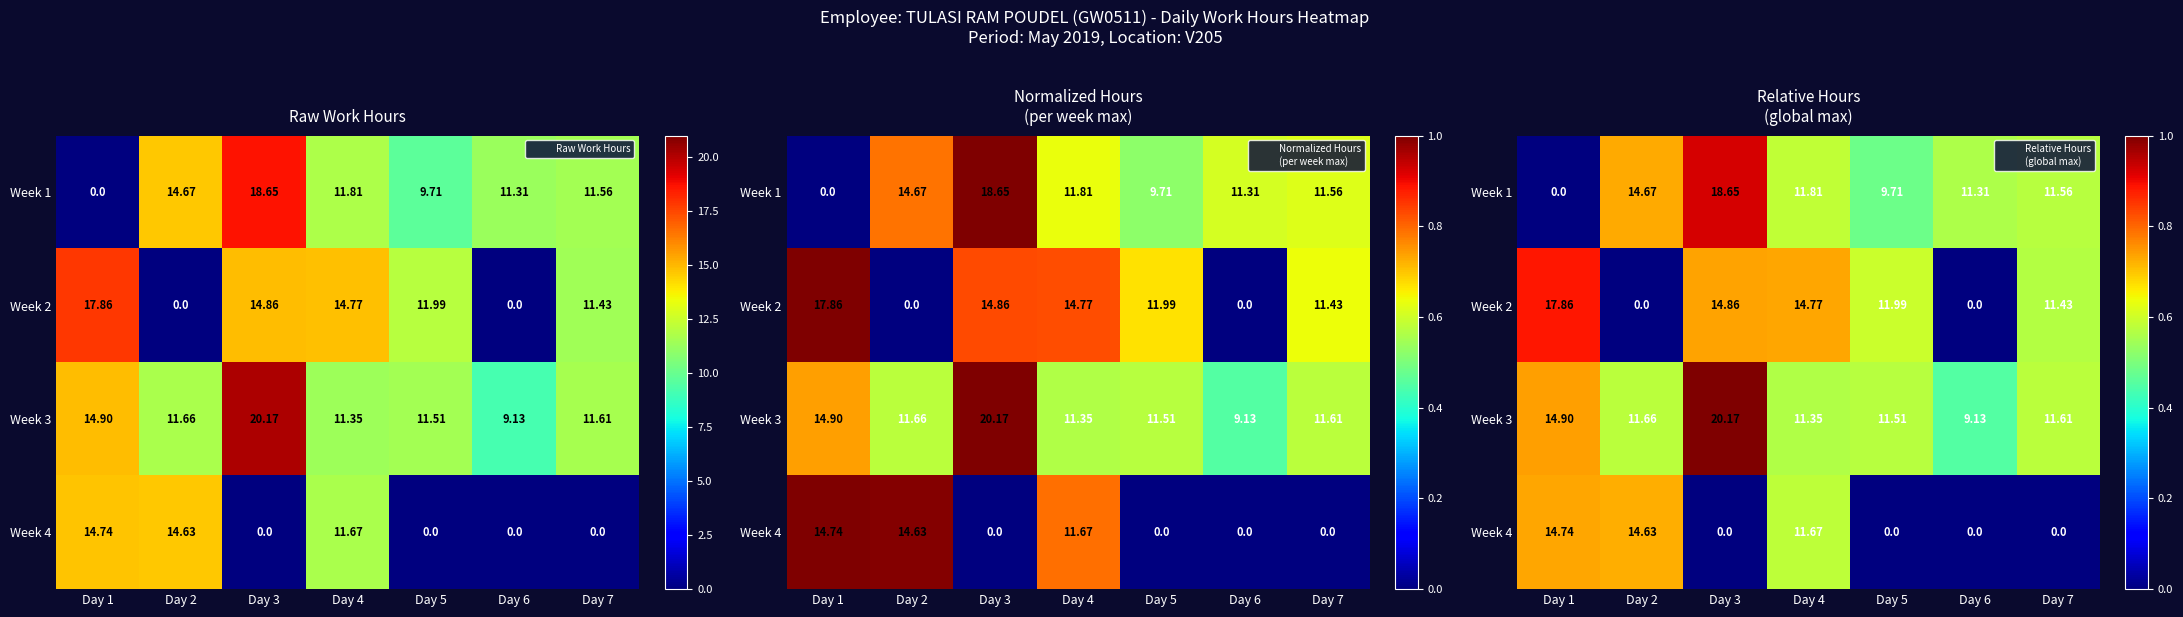

At which category is the sum across all series the highest?

Day 3